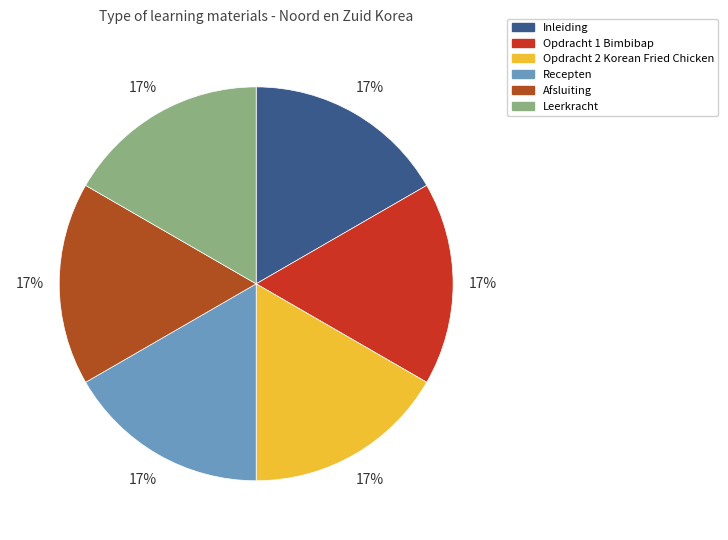

To the nearest percent, what percentage of the pie is Inleiding?

17%